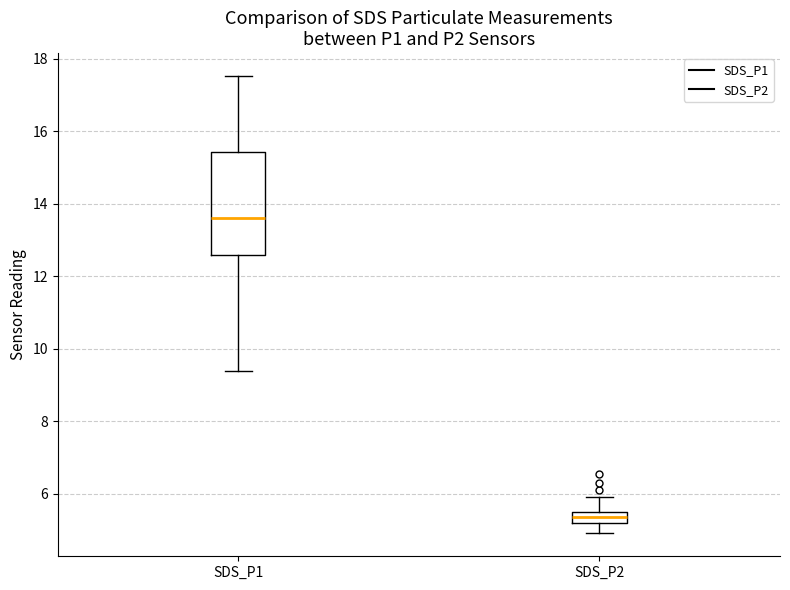

Where does the upper whisker of the box for SDS_P1 end on the y-axis? The values are not printed on the chart, so give them approximately, as read against the axis.

17.6